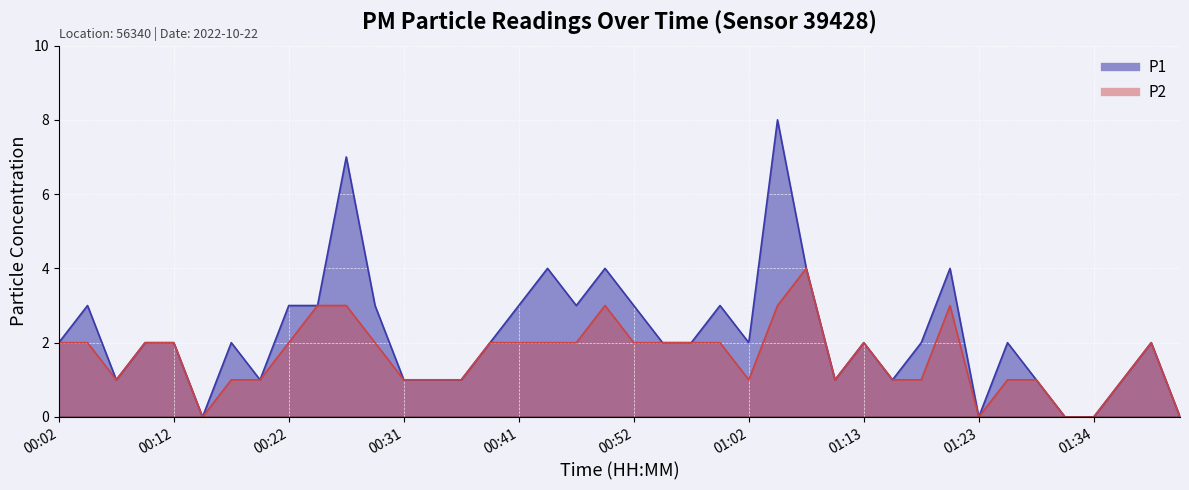

Rank the categories by P2 value from highest to lowest.

01:07, 00:24, 00:27, 00:50, 01:05, 01:21, 00:02, 00:04, 00:09, 00:12, 00:22, 00:29, 00:39, 00:41, 00:45, 00:47, 00:52, 00:55, 00:57, 01:00, 01:13, 01:39, 00:07, 00:17, 00:19, 00:31, 00:34, 00:36, 01:02, 01:10, 01:15, 01:18, 01:26, 01:29, 01:36, 00:14, 01:23, 01:31, 01:34, 01:41